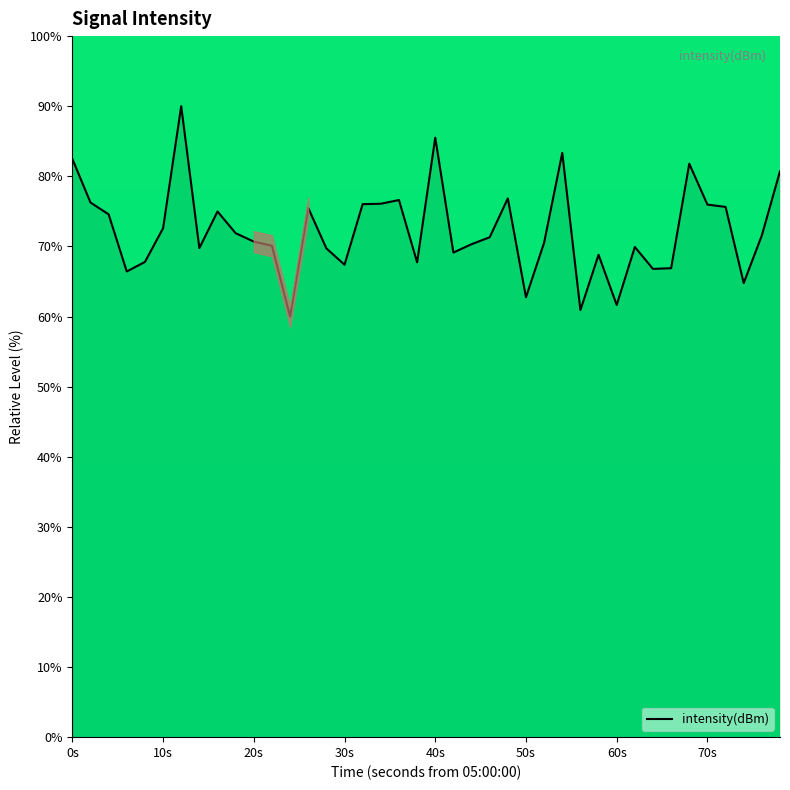

What is the difference between the second highest and minimum values?

25.5